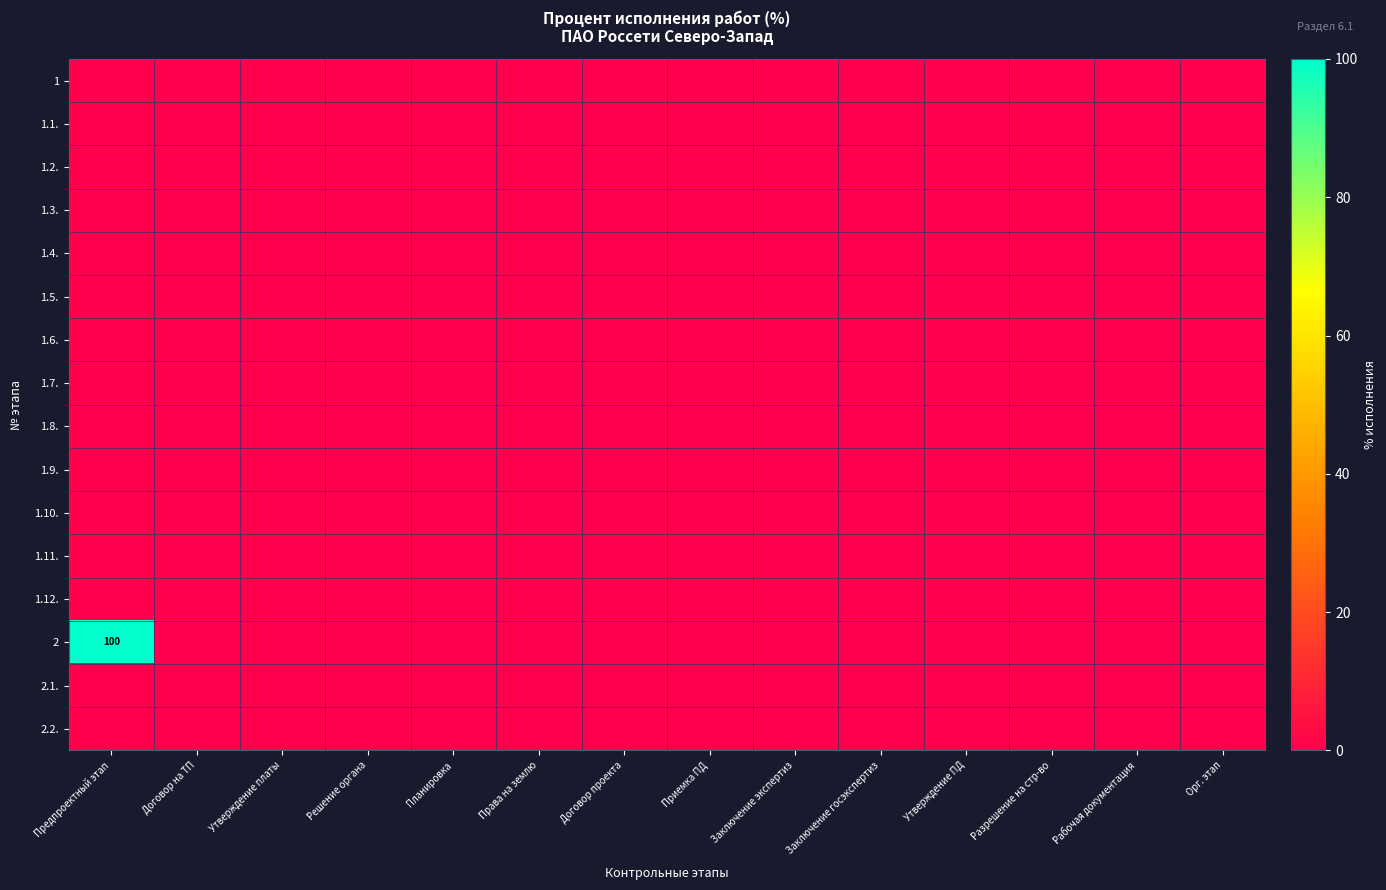

At how many categories does at least one series exceed 48?

1